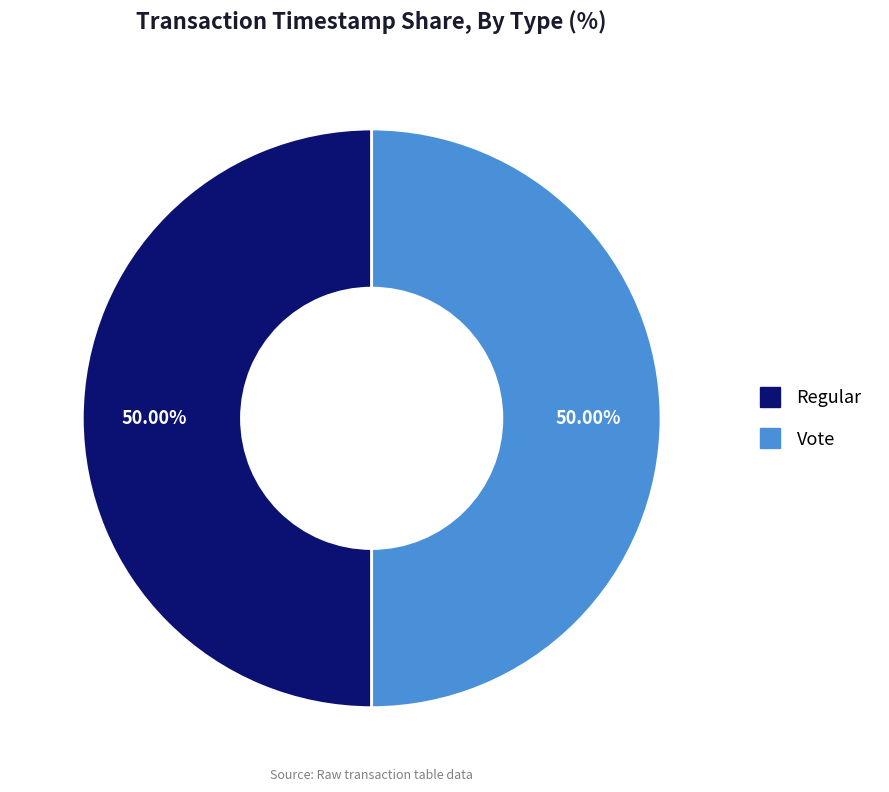

True or false: Regular accounts for 38% of the total.

False